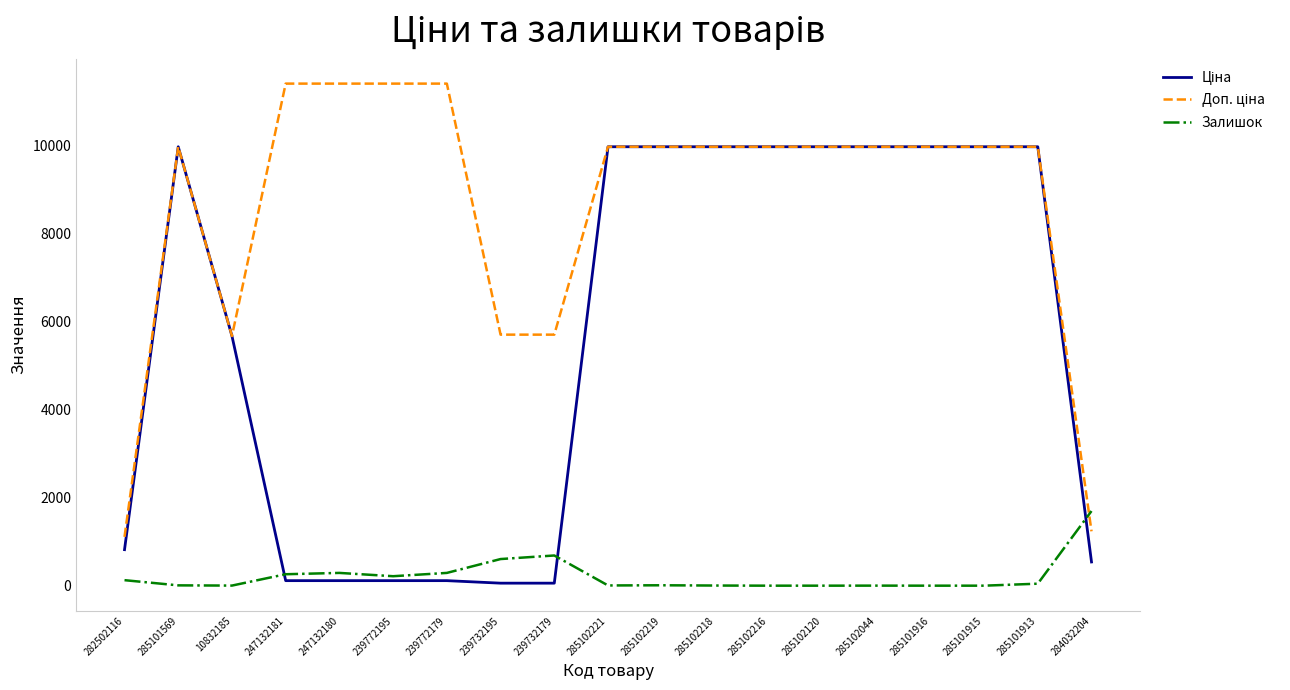

What is the highest value of the Залишок series?

1696.0